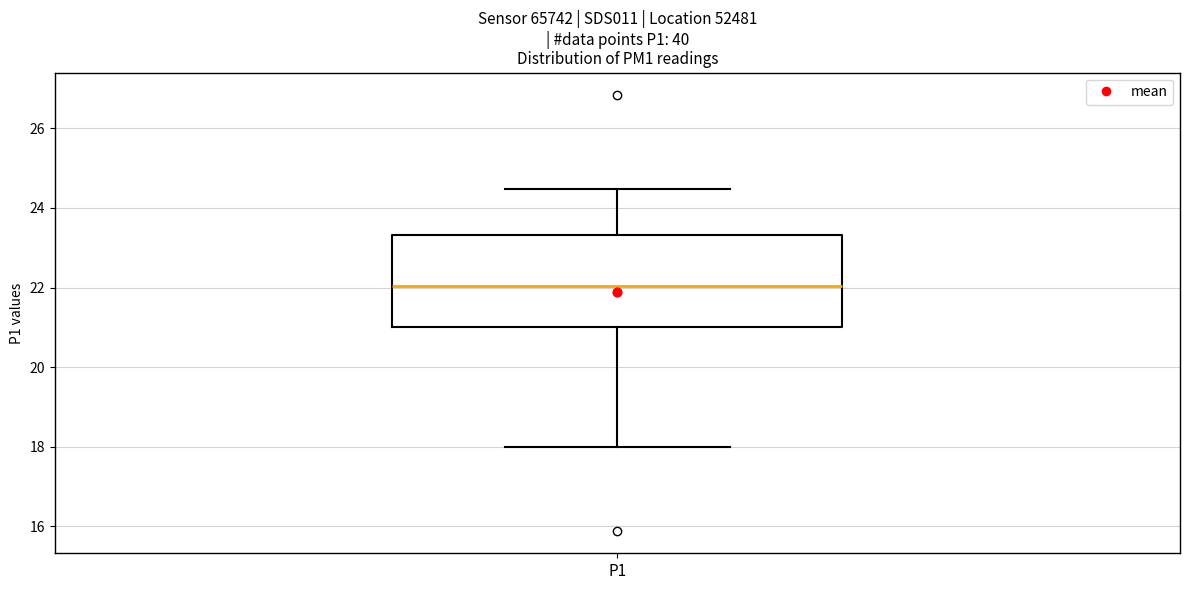

Transcribe this box plot: give where the median line is, the range the box spans, and where the two whiskers end, as read against the y-axis. The values are not printed on the chart, so give them approximately, as read against the axis.

median 22.0, box 21.0 to 23.4, whiskers 18.0 to 24.4